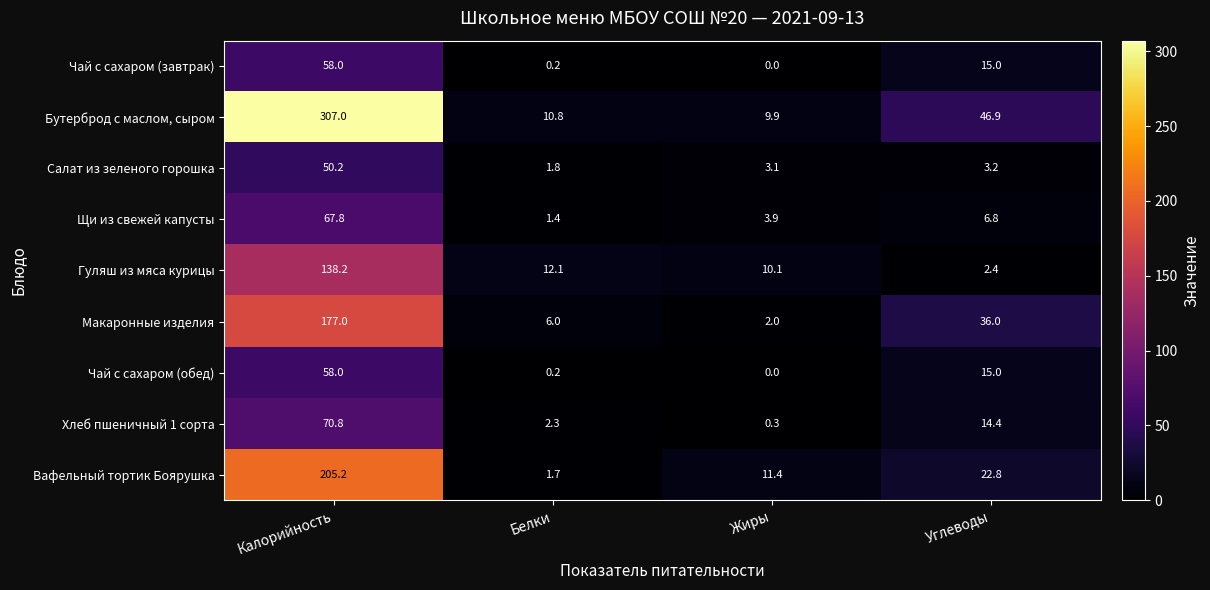

Where is Салат из зеленого горошка nearest to the value 26?

Углеводы